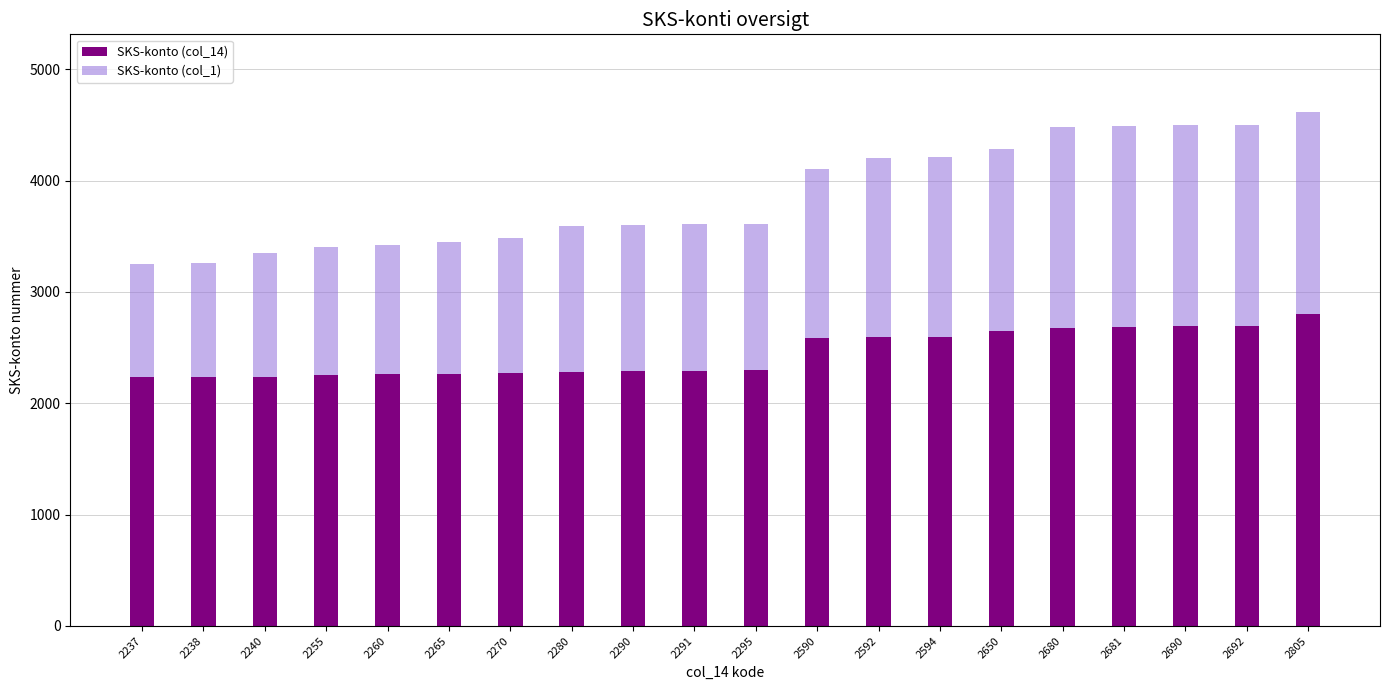

Which category has the highest value in the SKS-konto (col_14) series?

2805